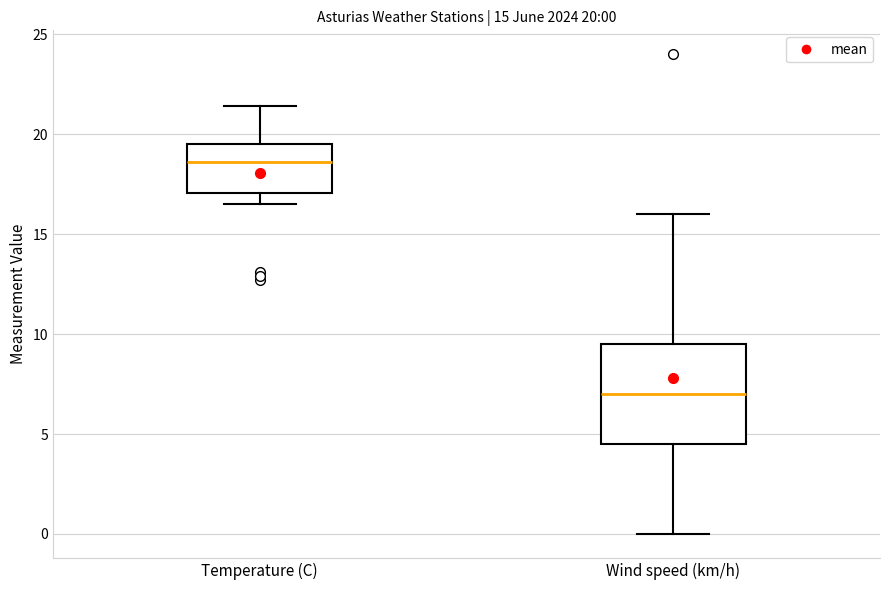

Comparing the boxes themselves (not the whiskers), which one is the tallest?

Wind speed (km/h)